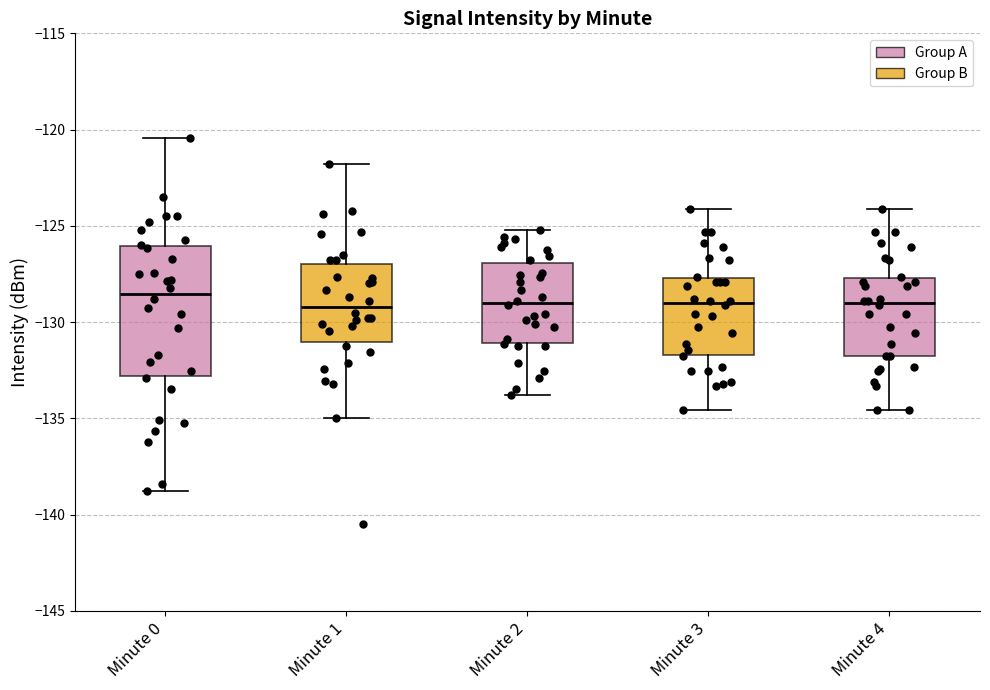

Which box is the tallest, from its lower edge to its upper edge?

Minute 0